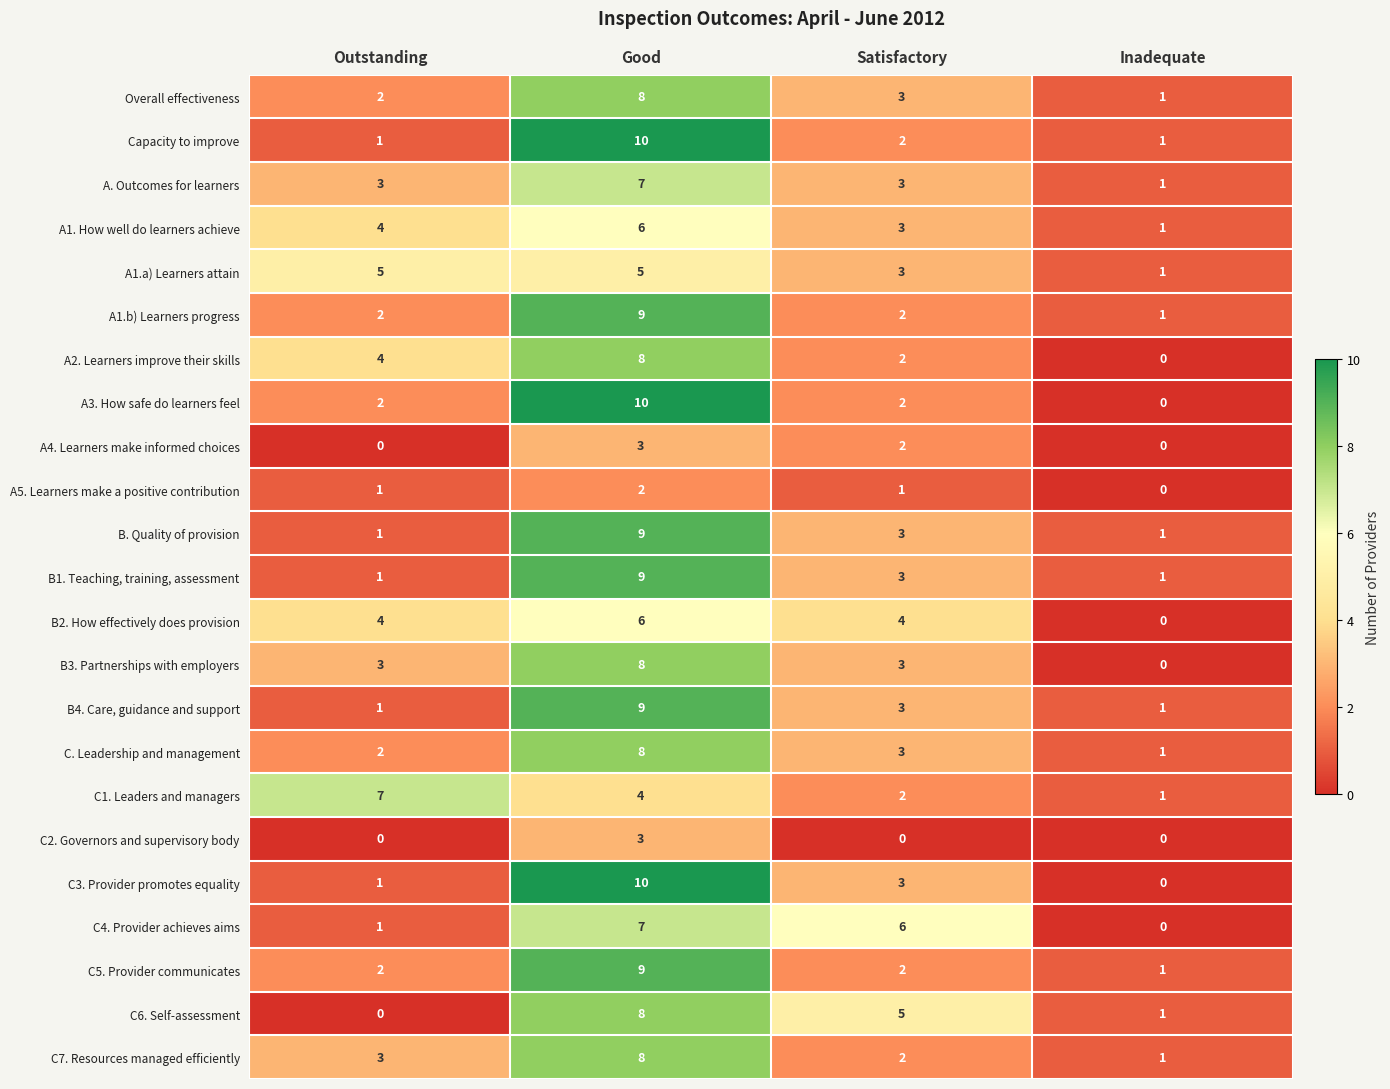

Count the B1. Teaching, training, assessment values in the range 1 to 9.

4